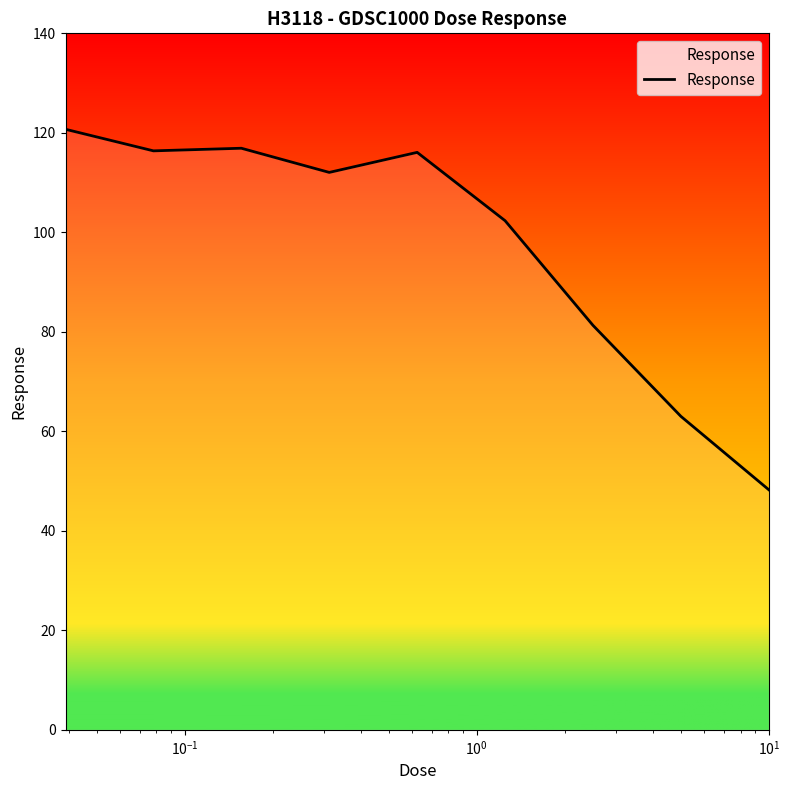

Count the number of values greater than 112.

5